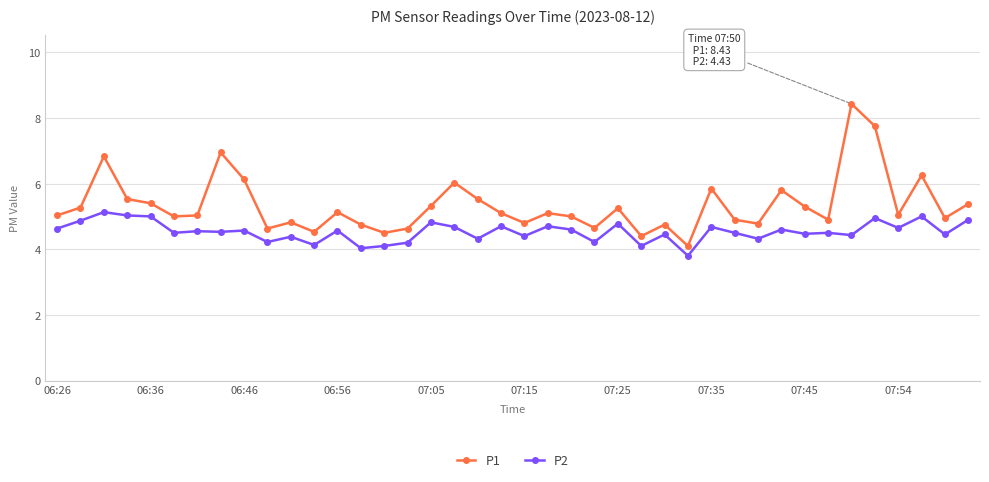

Which series has the widest spread of values?

P1